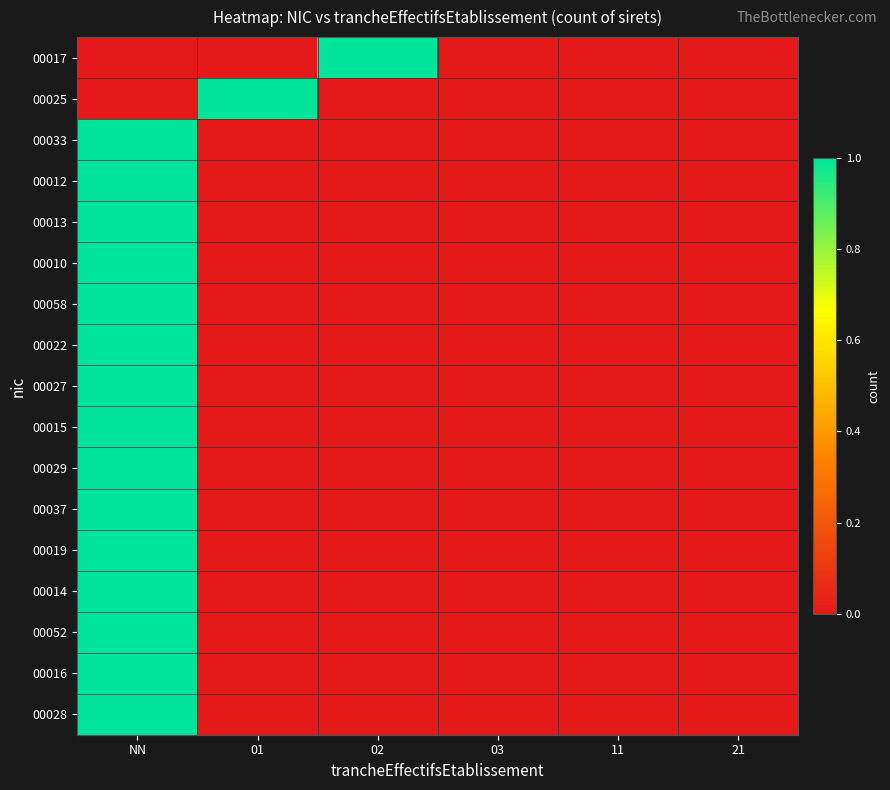

At which category is the sum across all series the highest?

NN